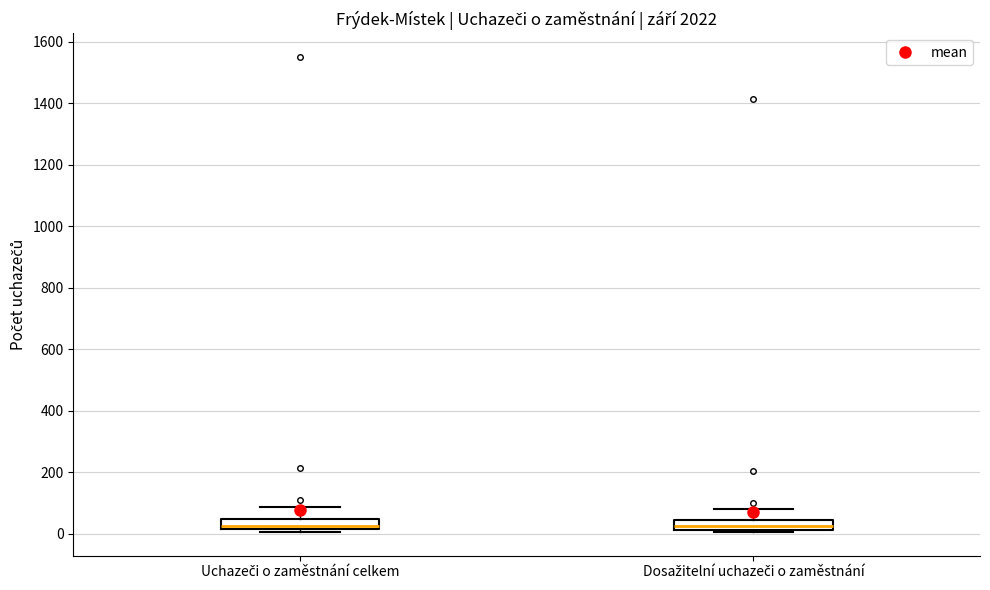

Reading left to right, read every box against the y-axis: the position of its median line, the range the box covers, and the ends of its whiskers. The values are not printed on the chart, so give them approximately, as read against the axis.

Uchazeči o zaměstnání celkem: median 20 (just above the box's lower edge), box 20 to 40, whiskers 0 to 80
Dosažitelní uchazeči o zaměstnání: median 20 (just above the box's lower edge), box 20 to 40, whiskers 0 to 80